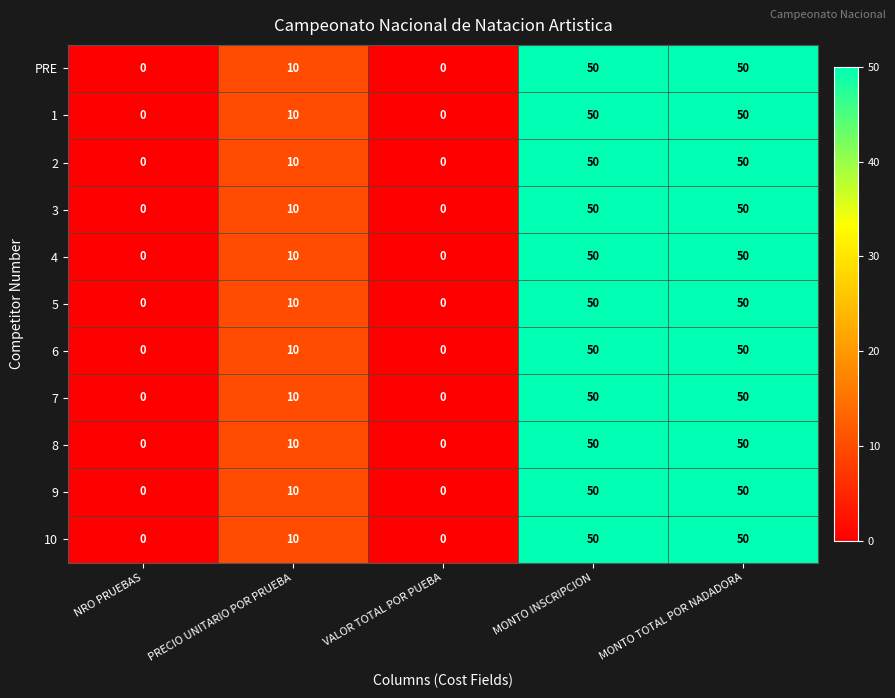

What is the approximate value of PRE at MONTO INSCRIPCION?

50